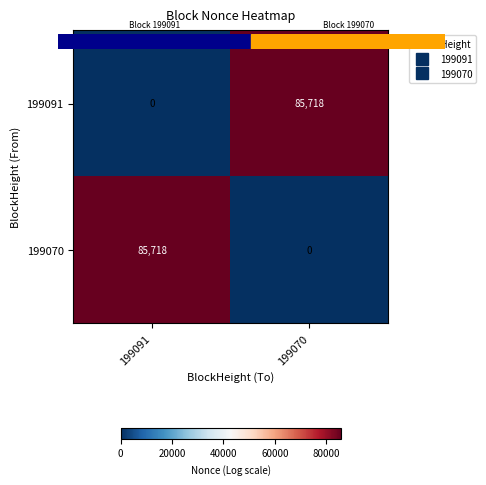

Reading right to left, transcribe all the data shown in this chart.

199091: 85718	0
199070: 0	85718